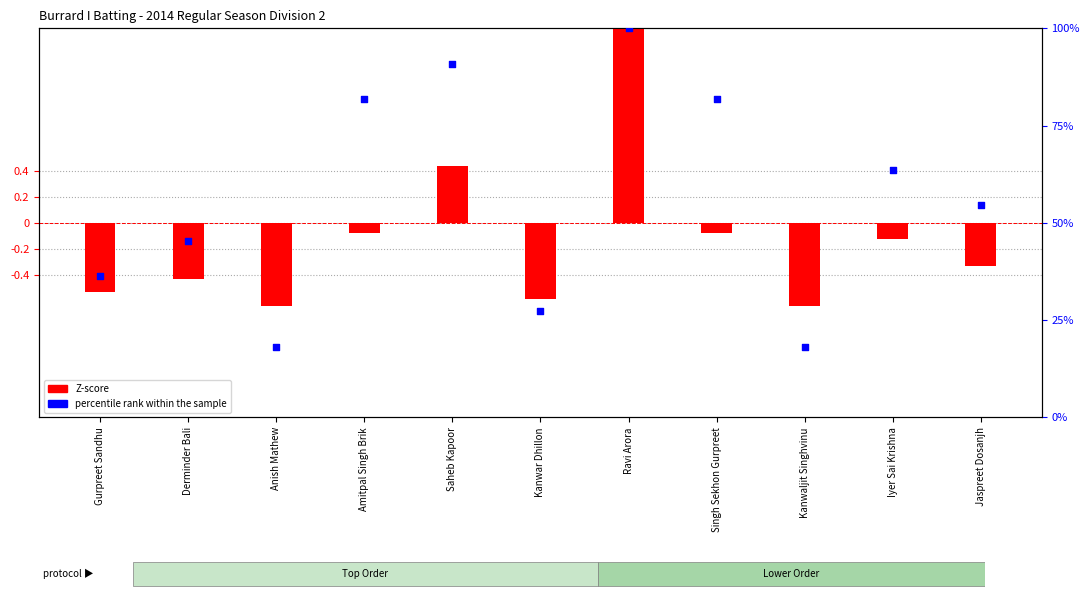

Which series contains the highest Y value?

percentile rank within the sample